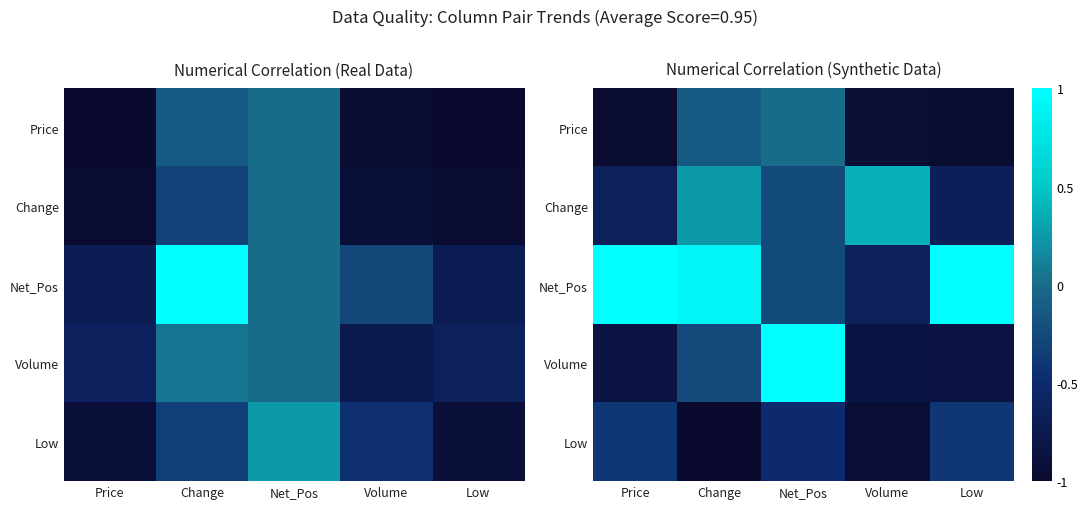

What is the sum of the Volume values at Volume and Price?

-1.7